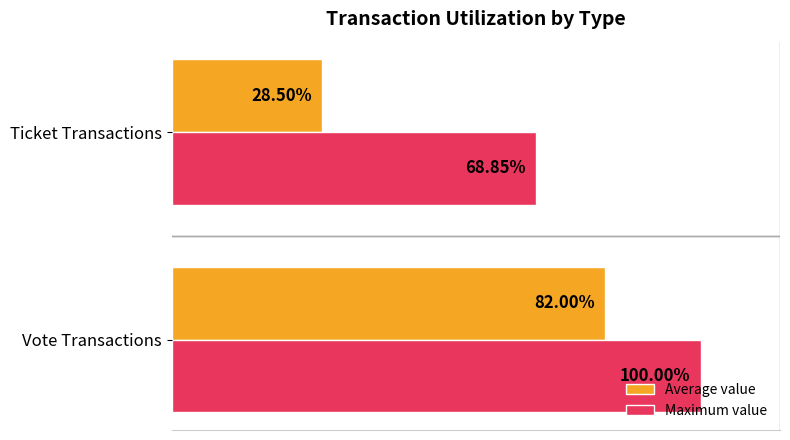

At which label does Maximum value reach its minimum?

Ticket Transactions